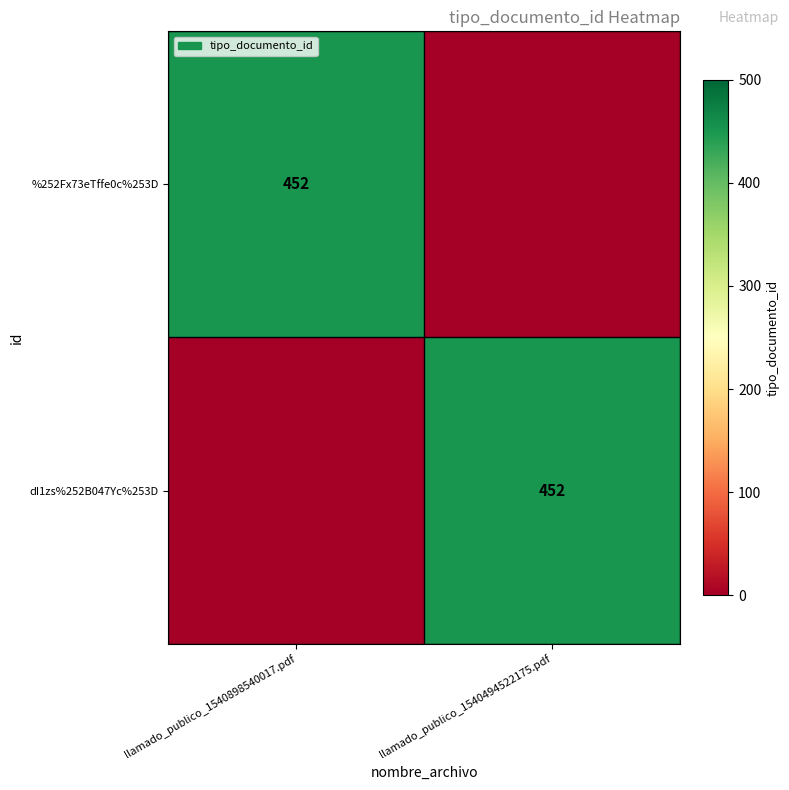

Is it true that %252Fx73eTffe0c%253D equals 702 at llamado_publico_1540898540017.pdf?

False